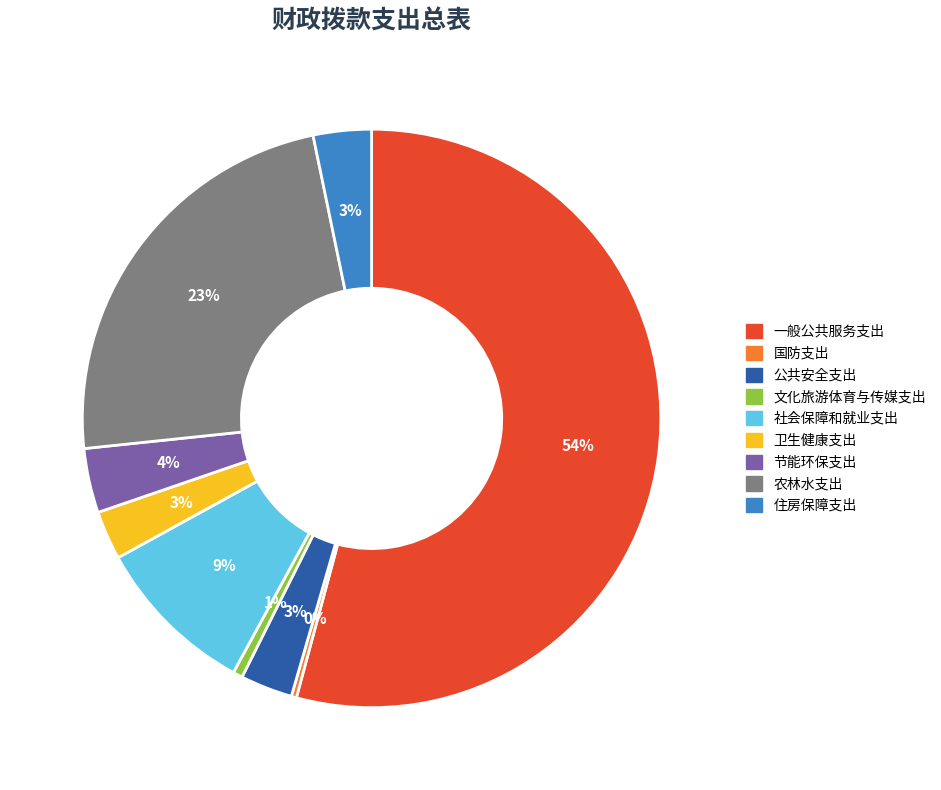

What percentage is the 农林水支出 slice, to the nearest percent?

23%